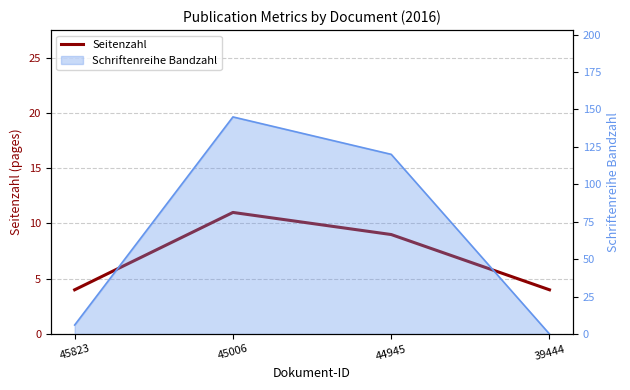

Reading right to left, list all the values displayed in this chart.

39444=4	44945=9	45006=11	45823=4